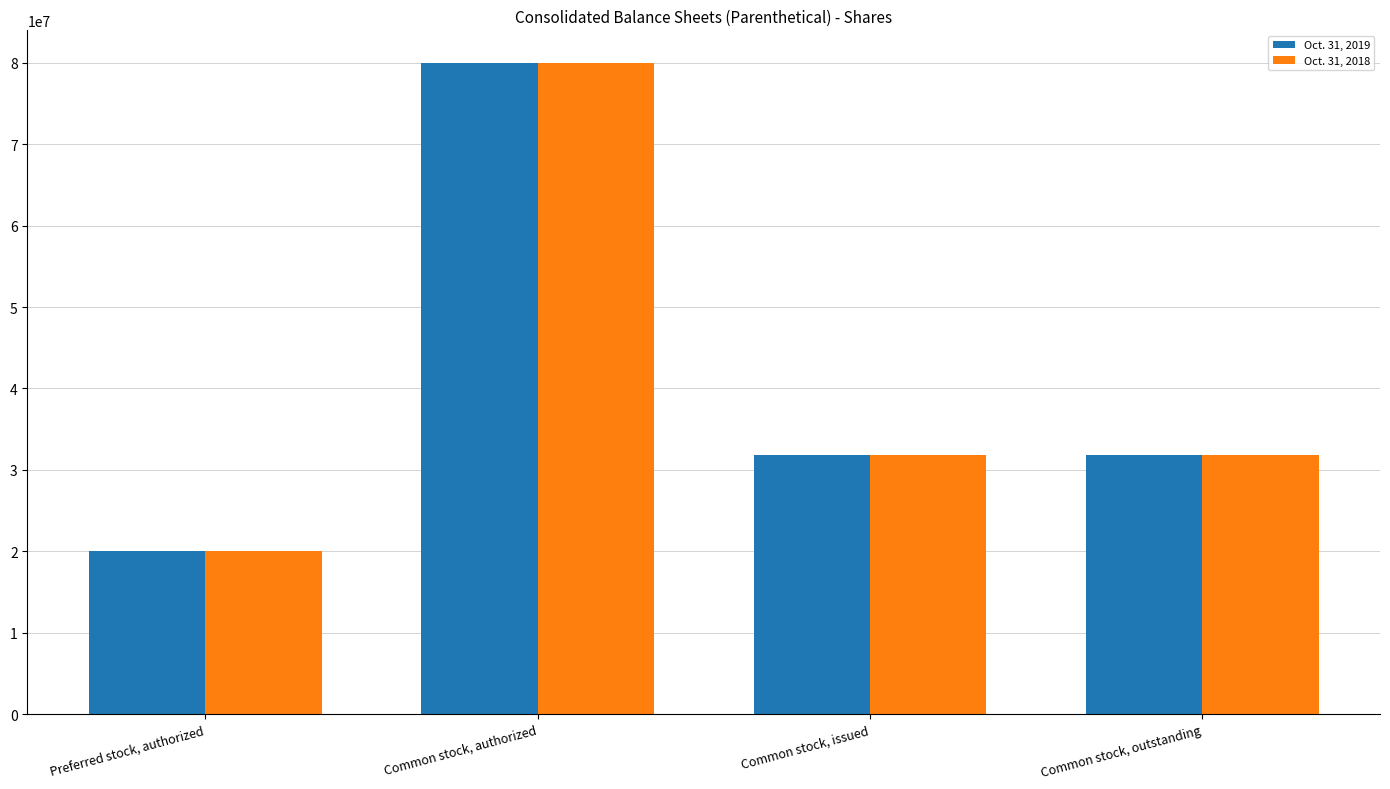

Does the chart contain any negative values?

No